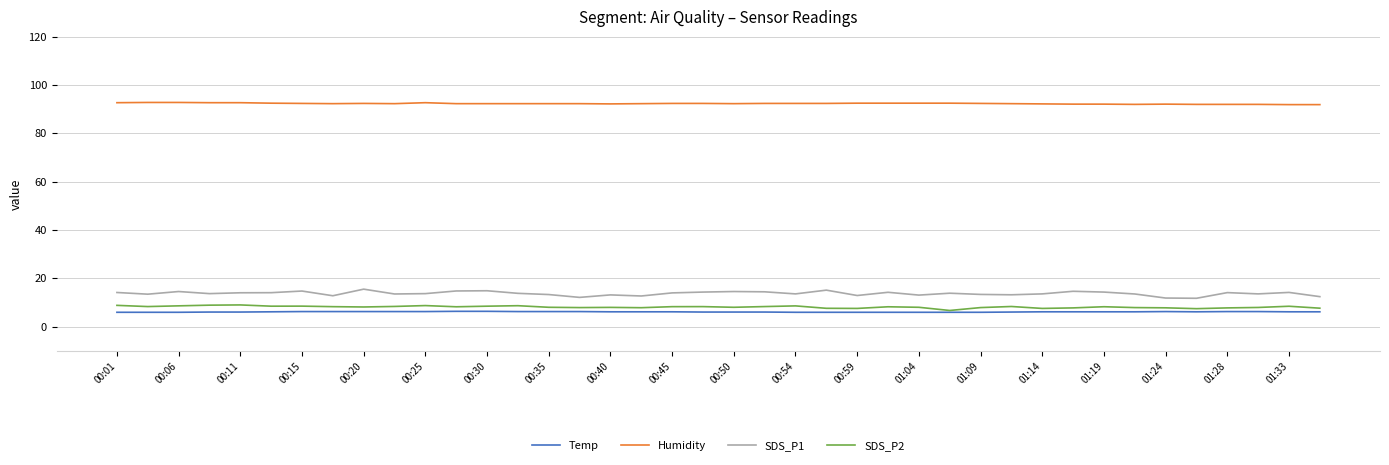

Which series has the largest total across all categories?

Humidity